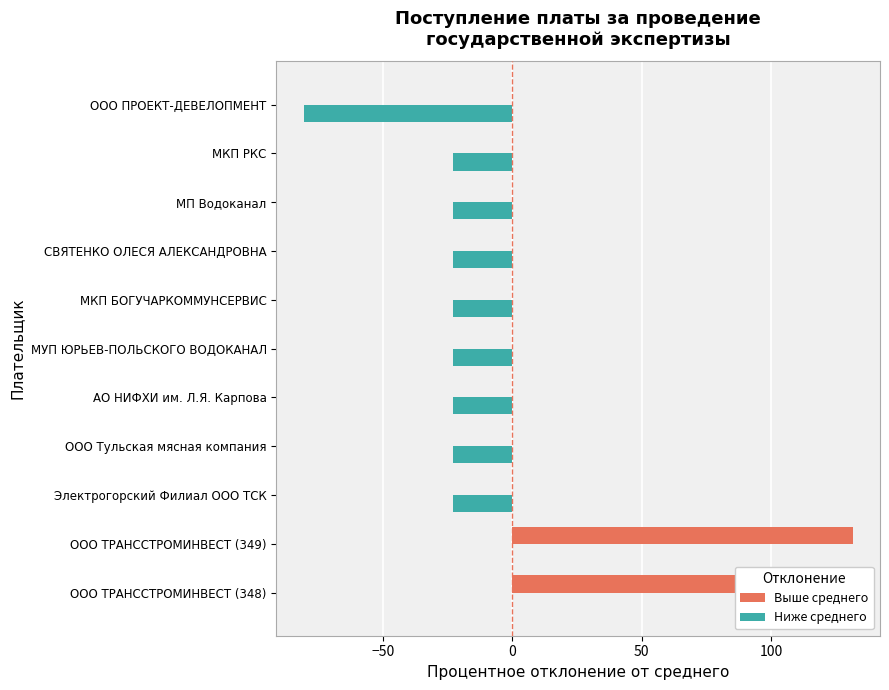

How many positive values does the Выше среднего series have?

2